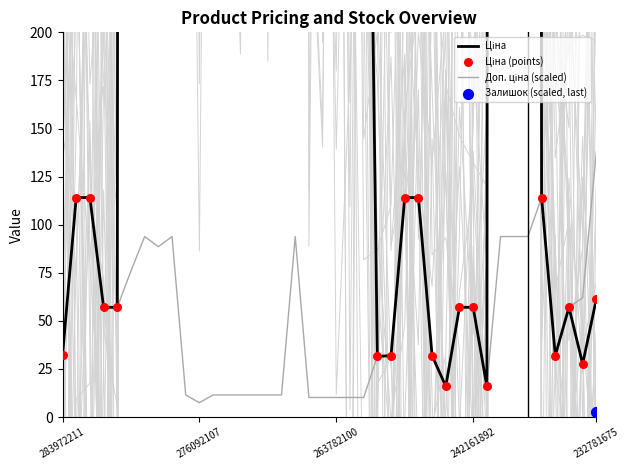

Which series has the largest total across all categories?

Ціна